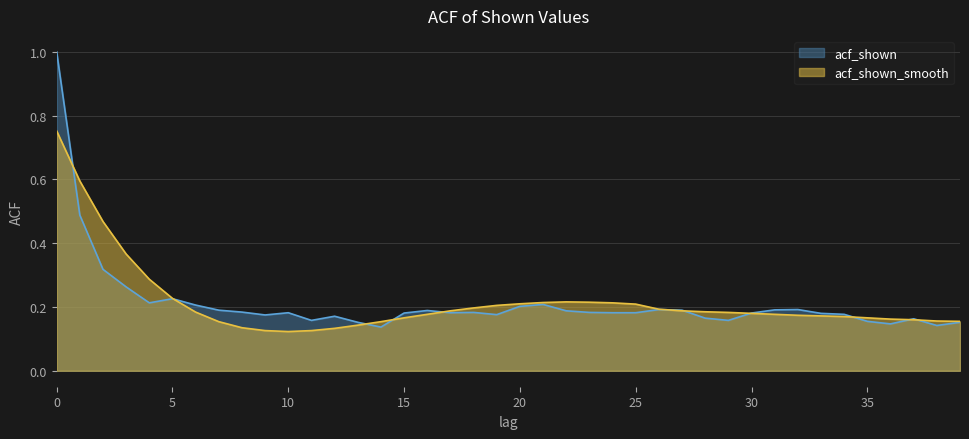

True or false: acf_shown_smooth and acf_shown intersect in this chart.

True